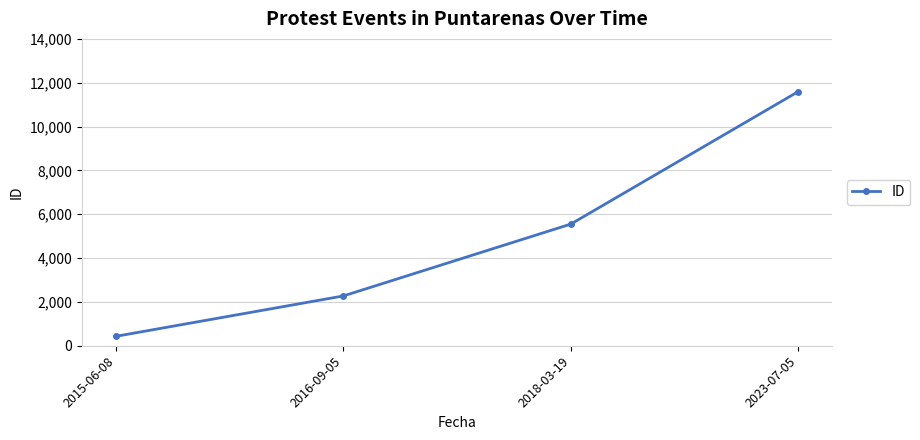

What is the difference between the values at 2016-09-05 and 2023-07-05?

9322